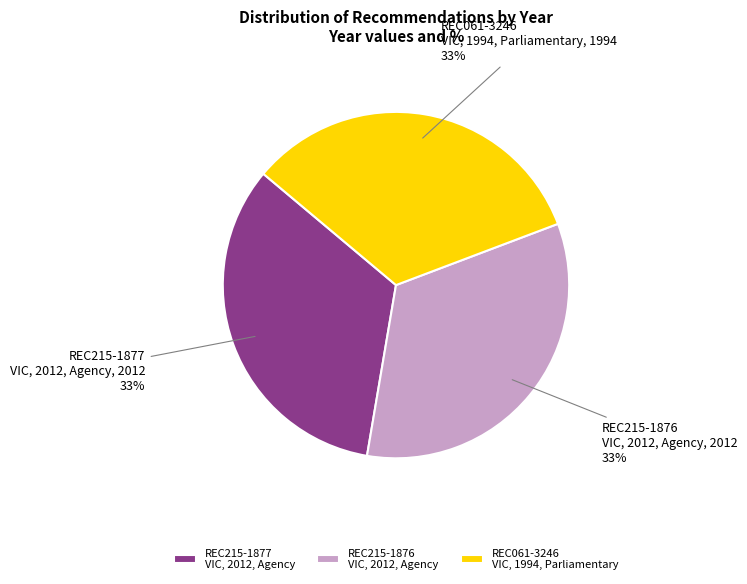

Is the sum of REC215-1877 VIC, 2012, Agency and REC215-1876 VIC, 2012, Agency greater than half?

Yes